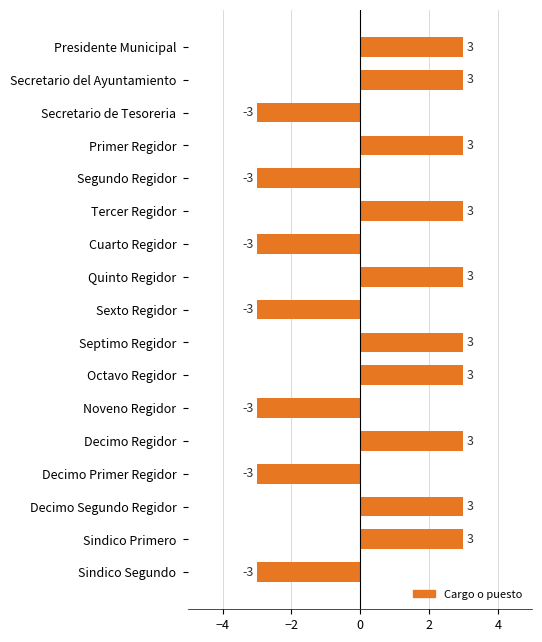

How many bars are there in total?

17